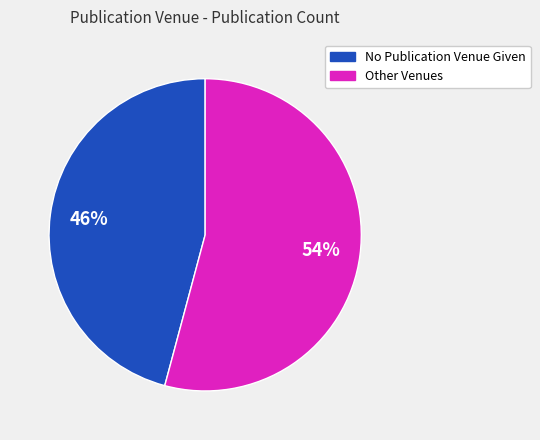

Does any single category account for the majority?

Yes